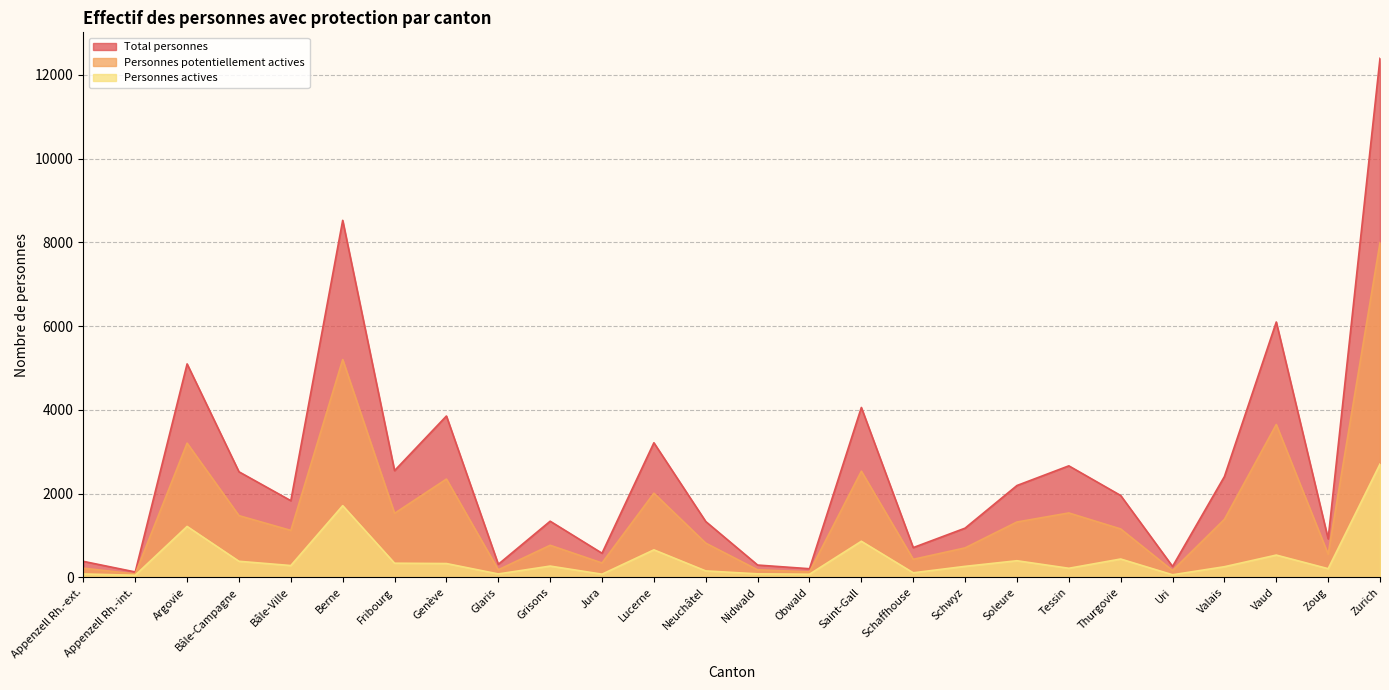

True or false: Personnes potentiellement actives and Total personnes cross at least once.

False